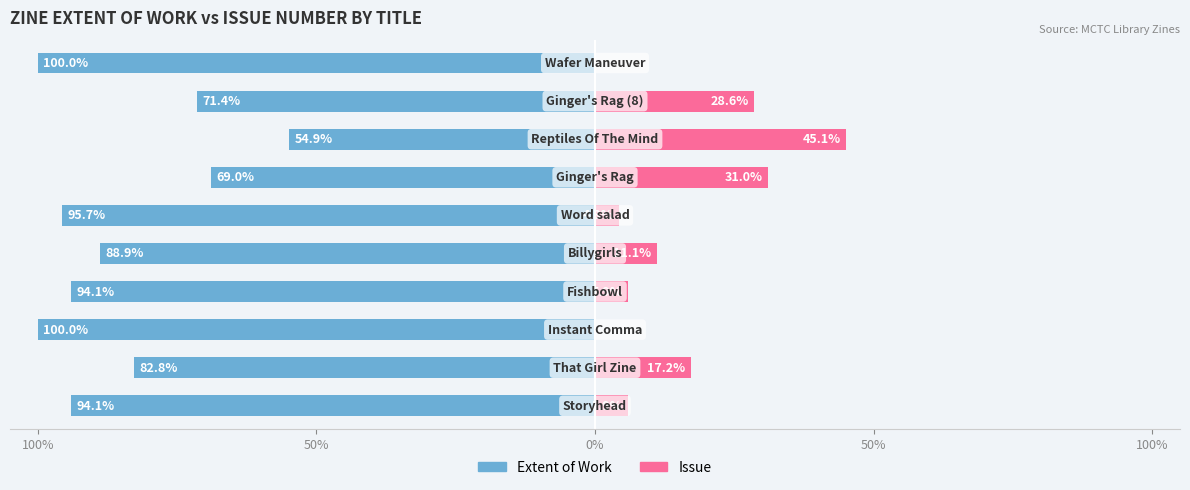

What is the difference between the maximum and minimum values in the Extent of Work series?

45.1